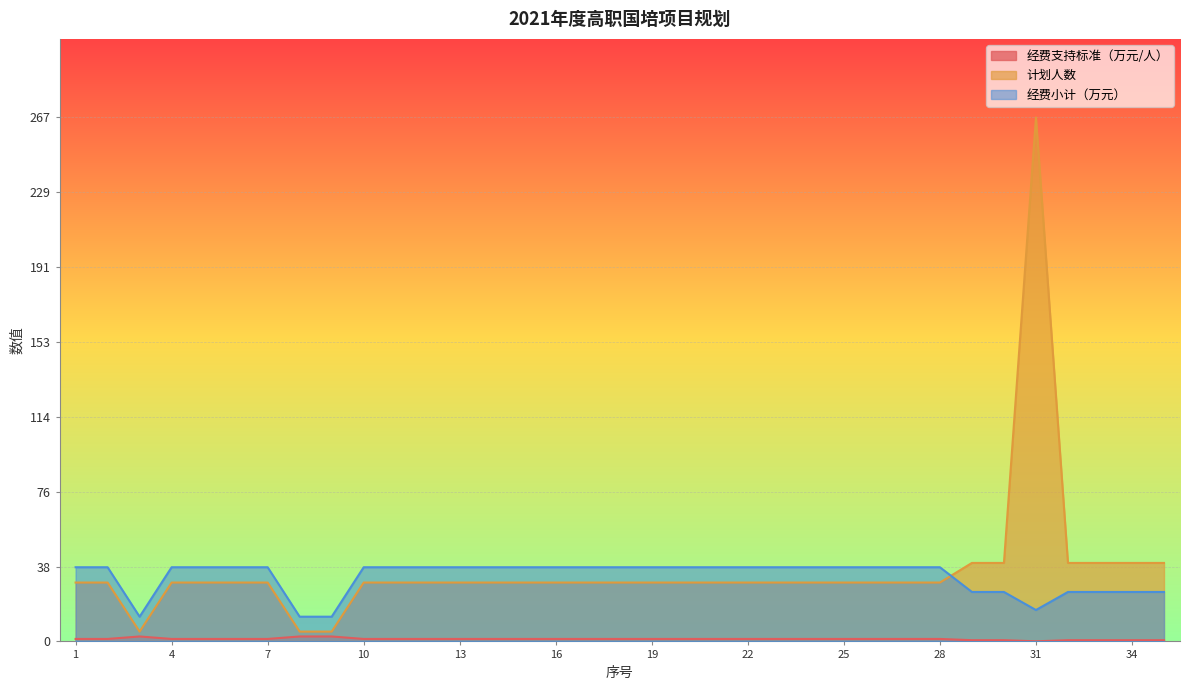

True or false: 经费小计（万元） has more than 1 points higher than both neighbors.

False